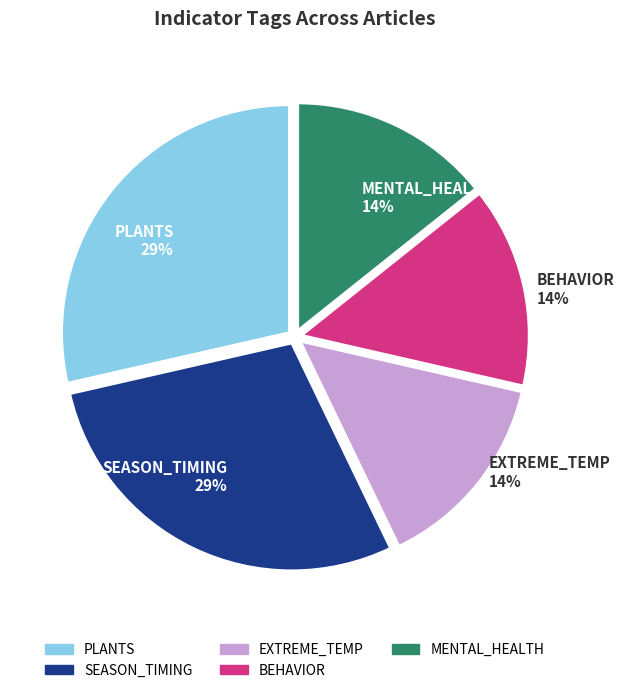

Does SEASON_TIMING represent more than half of the total?

No